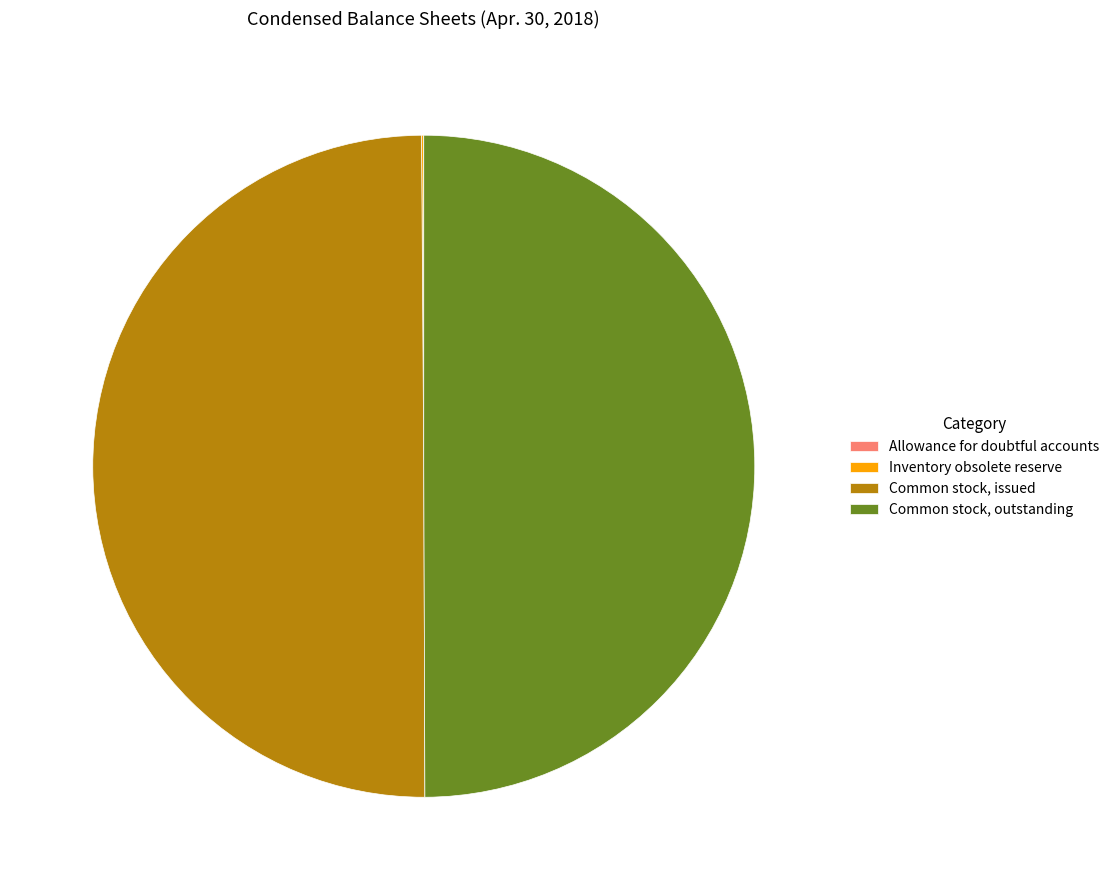

The Common stock, outstanding slice represents 39% of the pie. True or false?

False